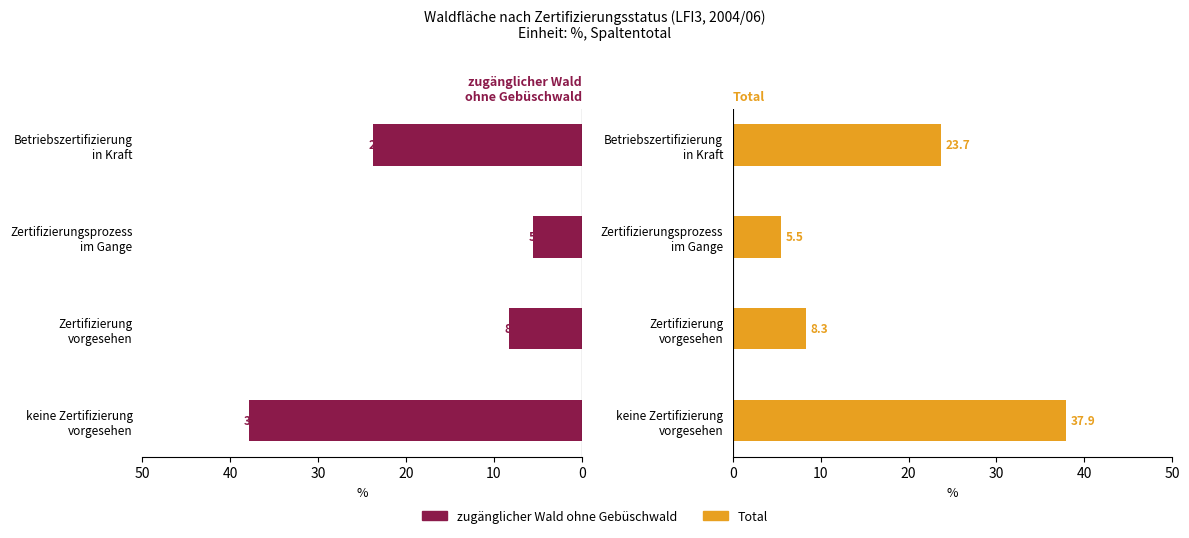

How many values in the Total series exceed 23?

2